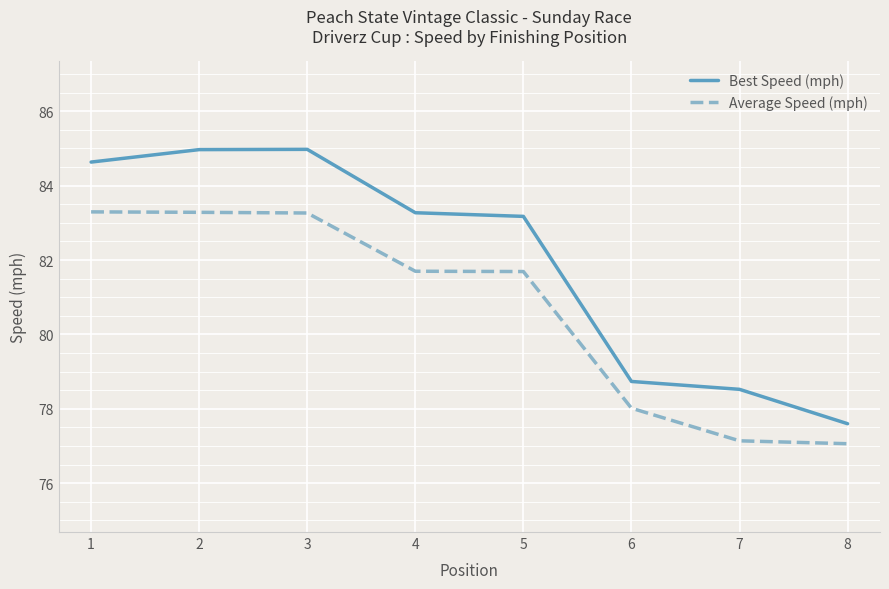

List the series in order of their peak value, highest first.

Best Speed (mph), Average Speed (mph)